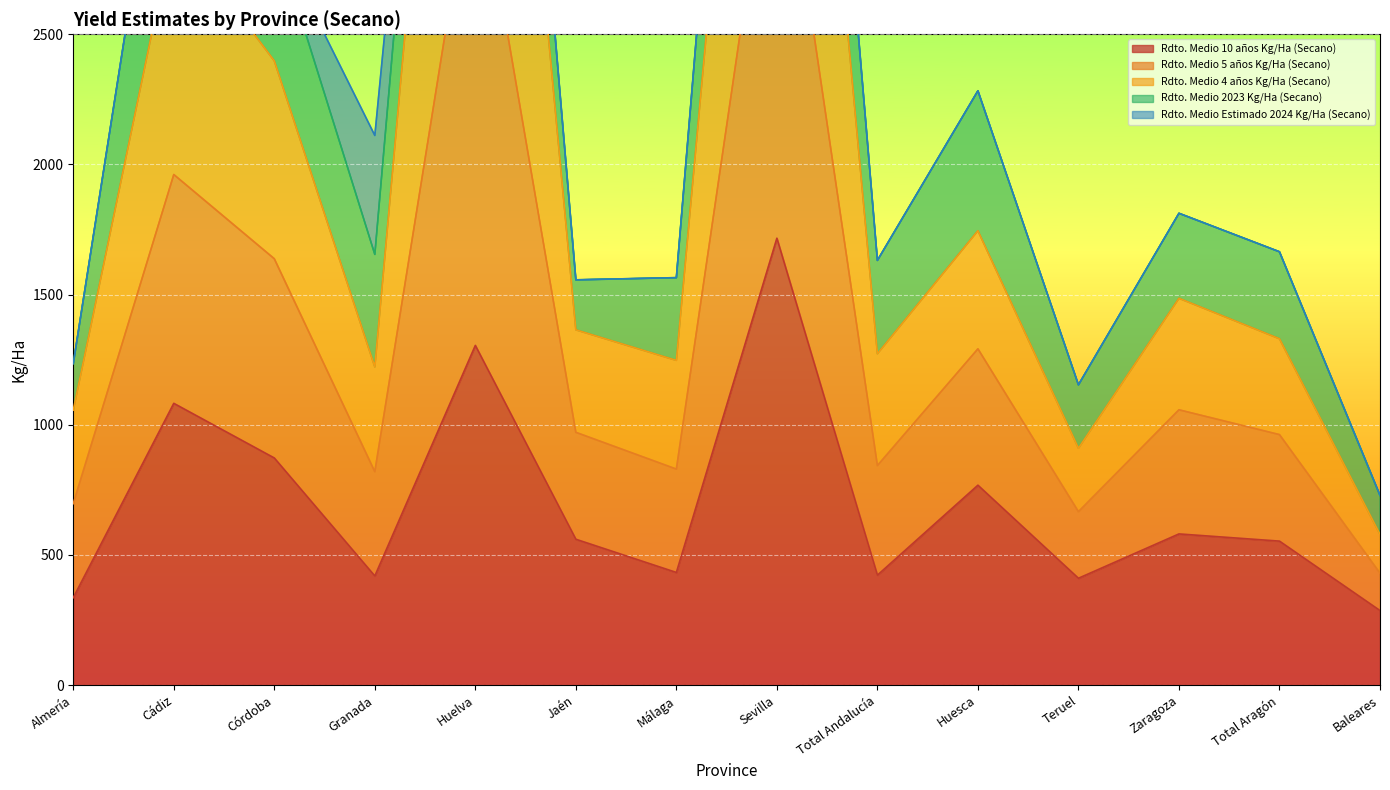

True or false: Rdto. Medio 4 años Kg/Ha (Secano) has more than 1 interior local peaks.

True